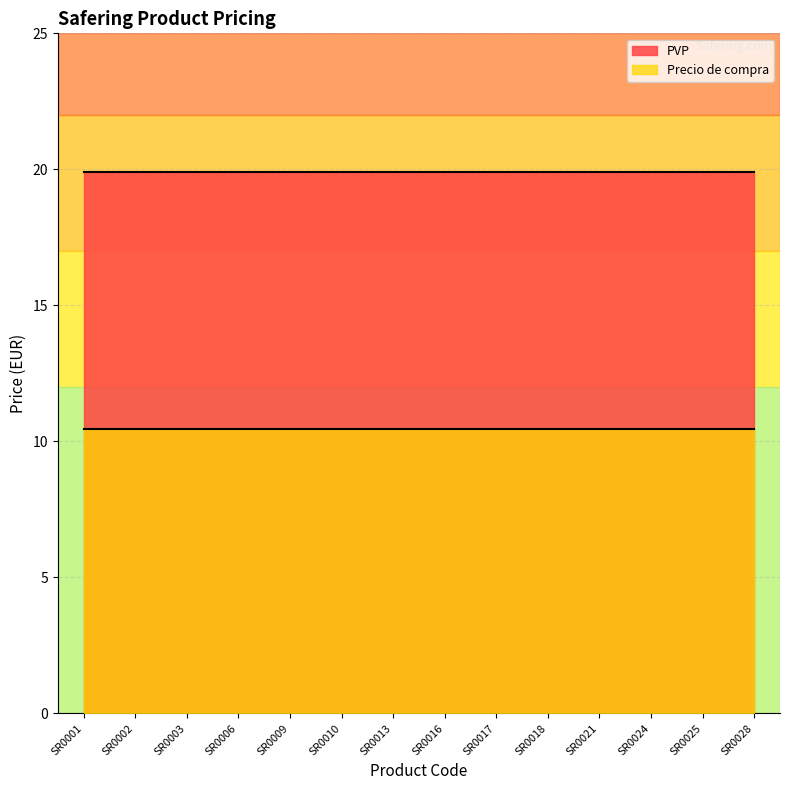

True or false: Precio de compra and PVP cross at least once.

False